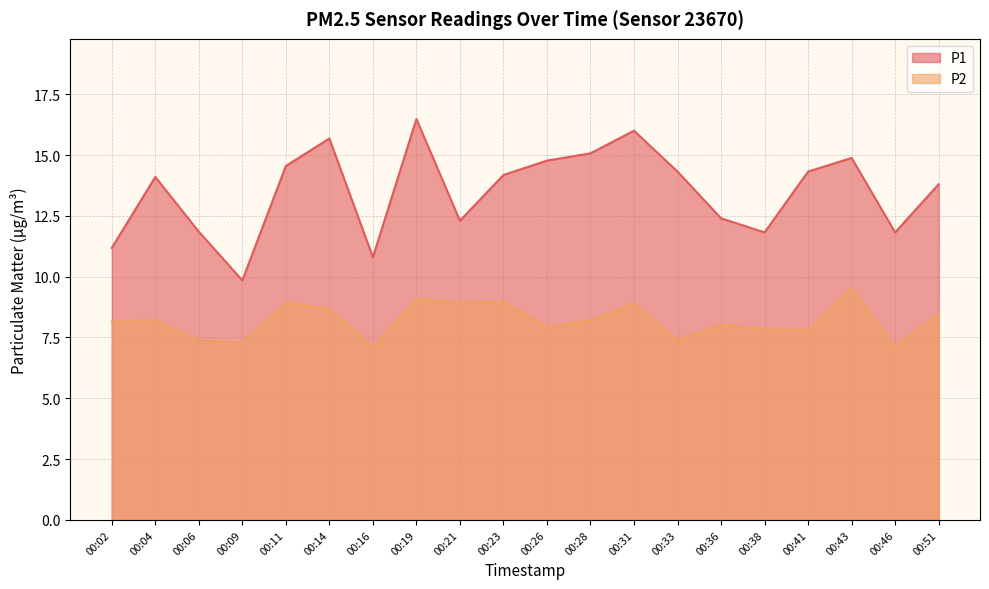

What is the value of the P1 point at the 15th from the left?

12.4